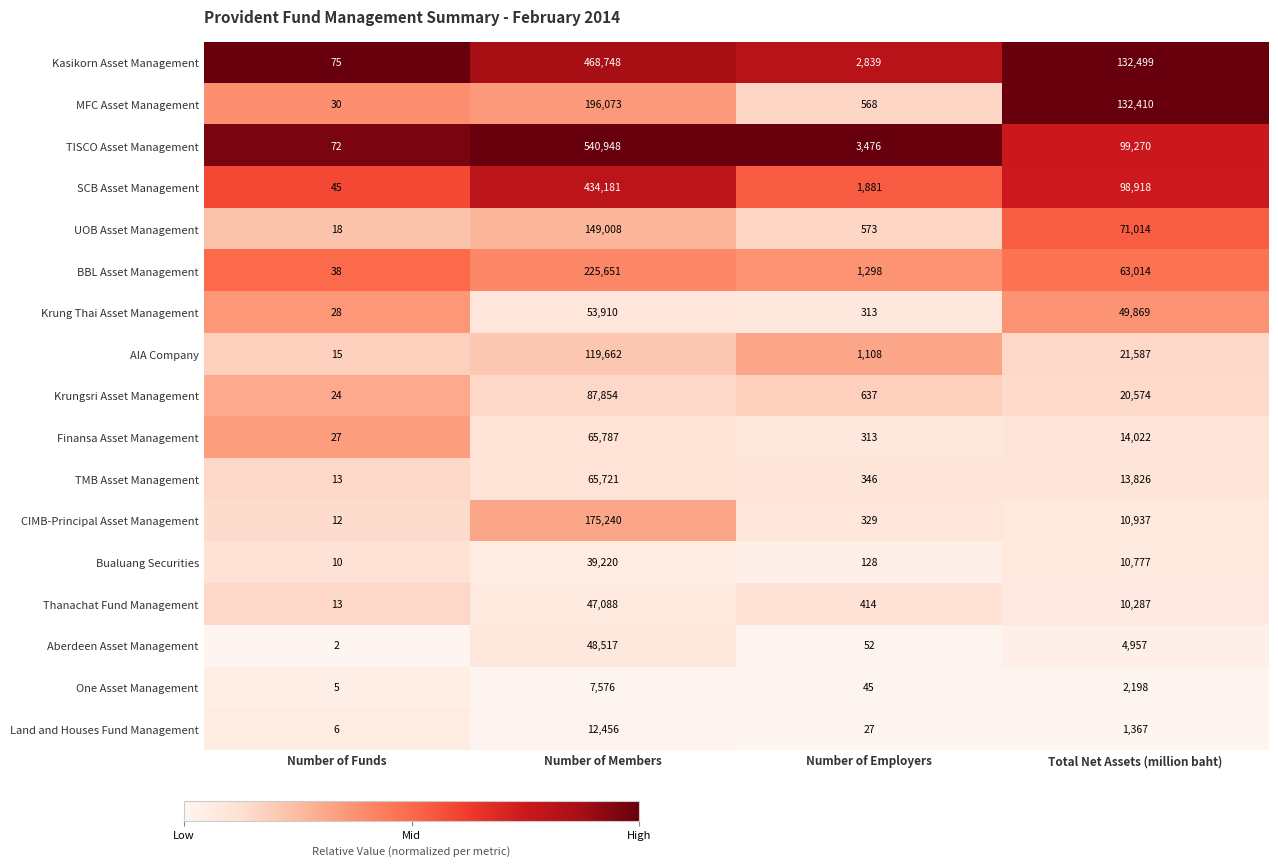

Rank the series by their maximum value, from highest to lowest.

TISCO Asset Management, Kasikorn Asset Management, SCB Asset Management, BBL Asset Management, MFC Asset Management, CIMB-Principal Asset Management, UOB Asset Management, AIA Company, Krungsri Asset Management, Finansa Asset Management, TMB Asset Management, Krung Thai Asset Management, Aberdeen Asset Management, Thanachat Fund Management, Bualuang Securities, Land and Houses Fund Management, One Asset Management